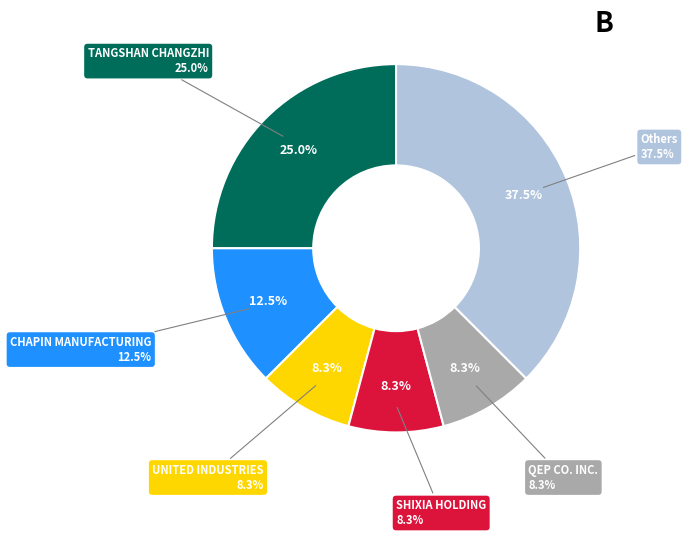

Is it true that ERGODYNE is 1% of the pie?

False